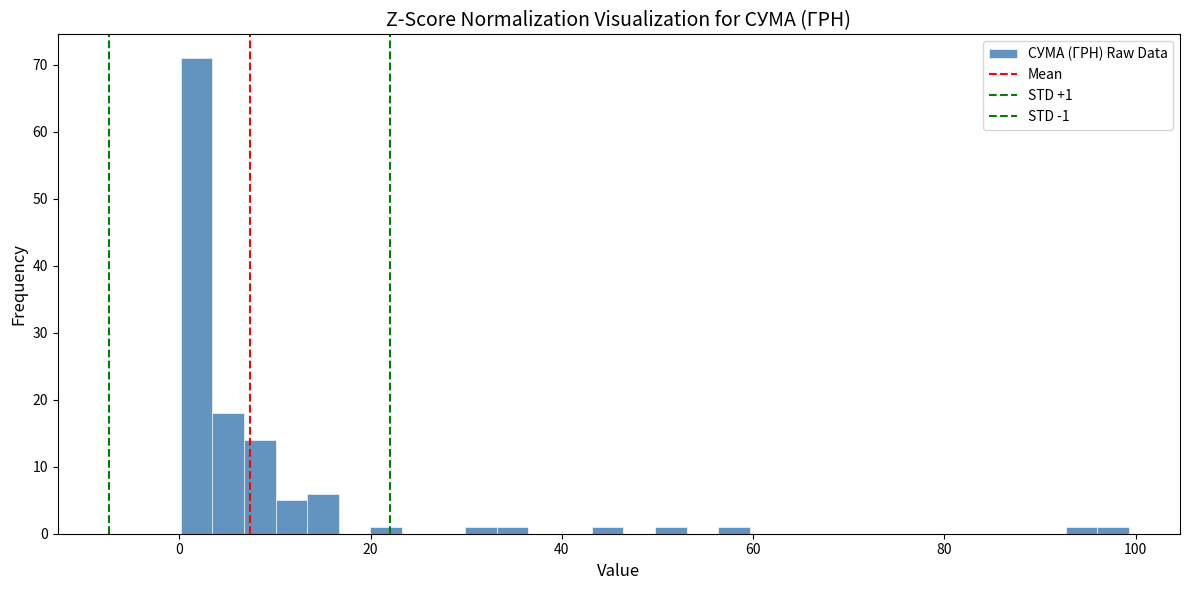

Around what value on the x-axis is the tallest bar? Give the approximate position of its centre, as read against the axis.

2